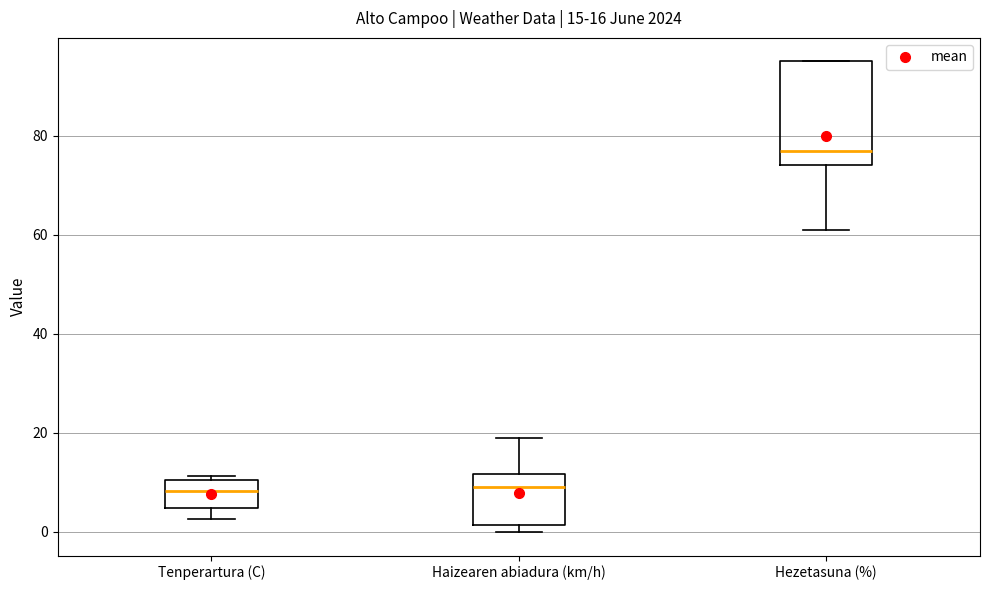

Comparing the boxes themselves (not the whiskers), which one is the tallest?

Hezetasuna (%)